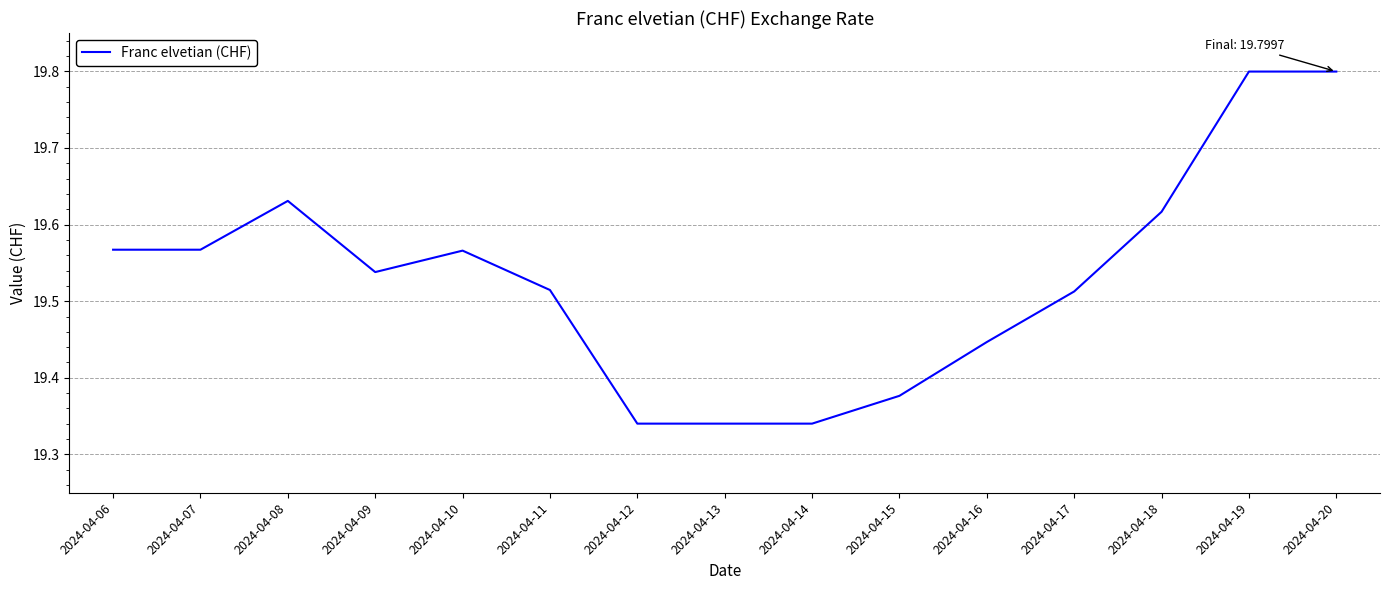

How many categories are shown in the chart?

15